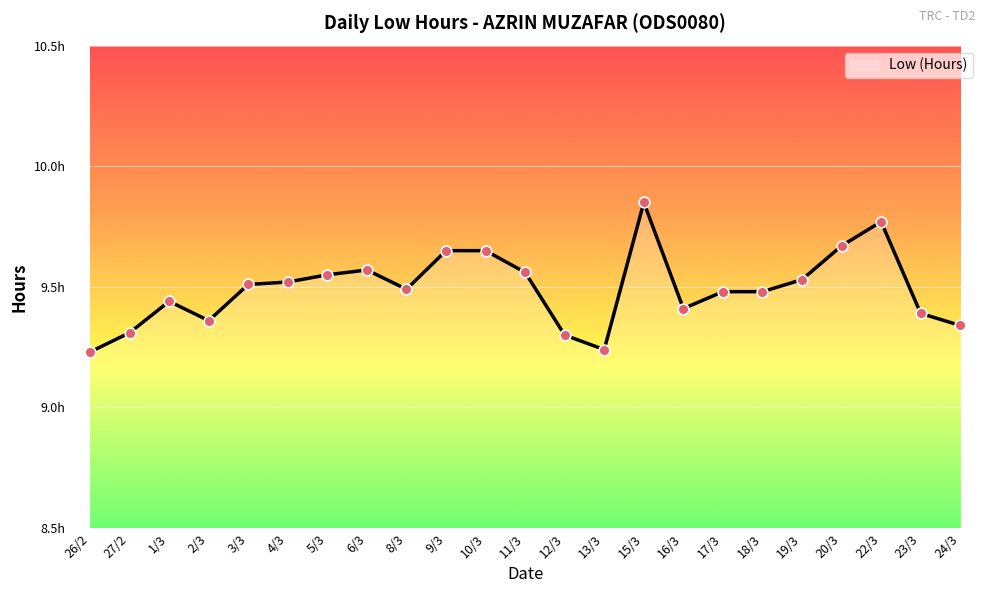

Between 22/3 and 6/3, which is larger?

22/3